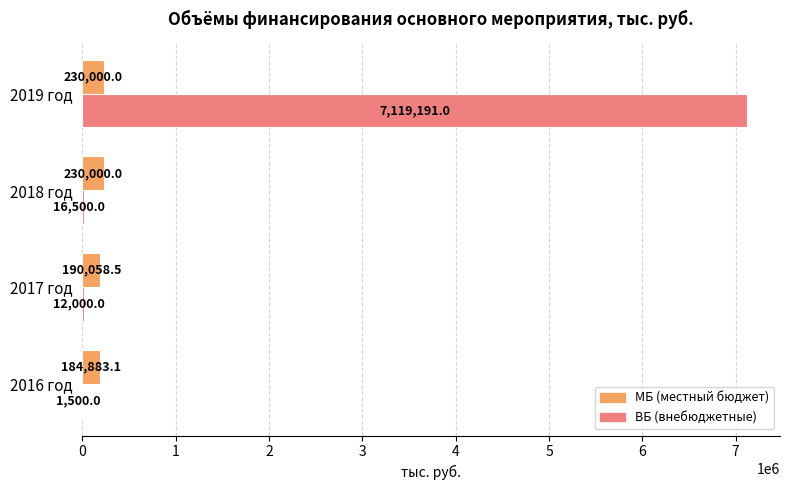

What is the greatest value displayed?

7119191.0